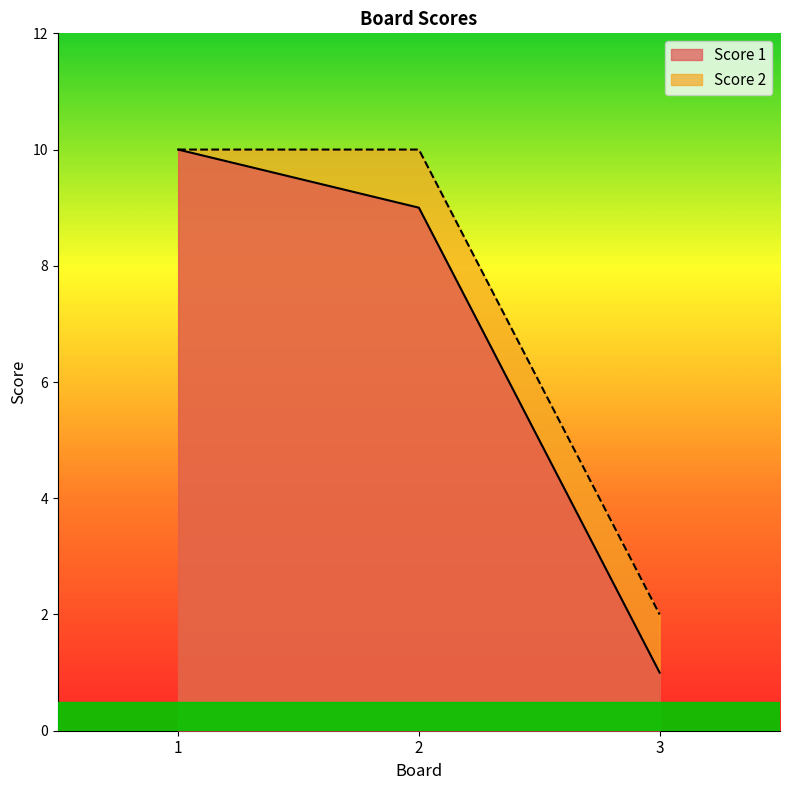

How many lines are shown in the chart?

2